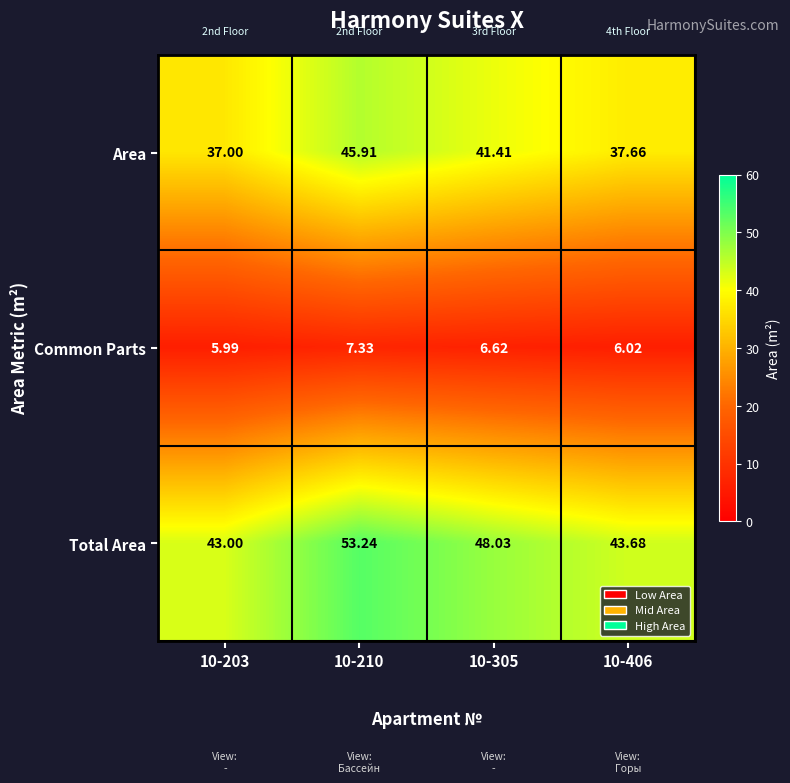

Which category has the lowest value across all series?

10-203